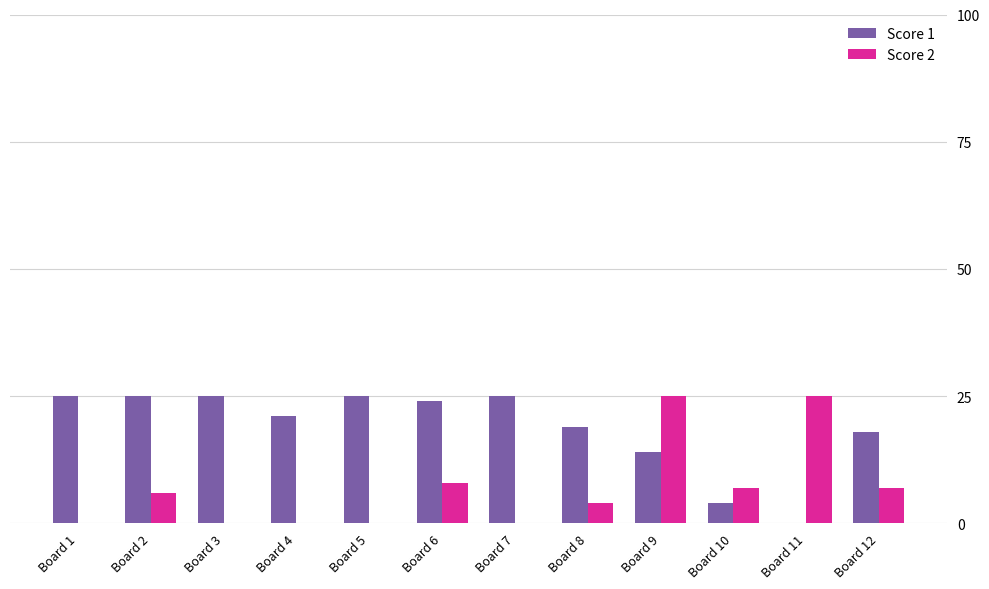

True or false: Score 2 has a value of 4 at Board 8.

True